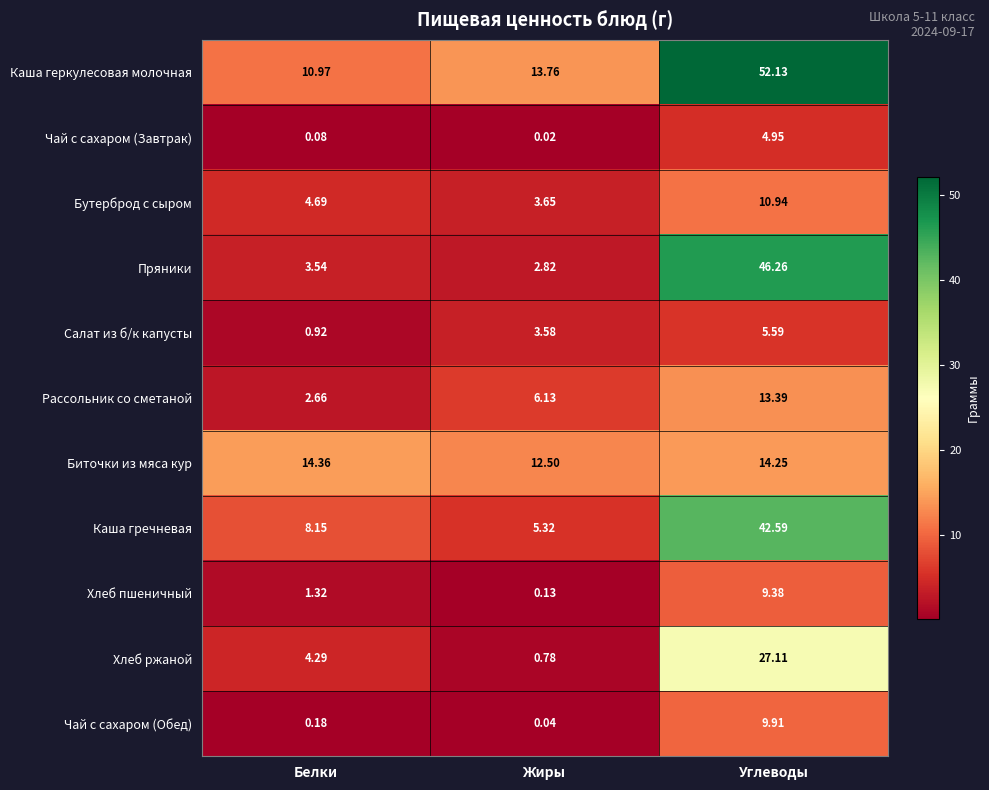

Which category has the highest value across all series?

Углеводы